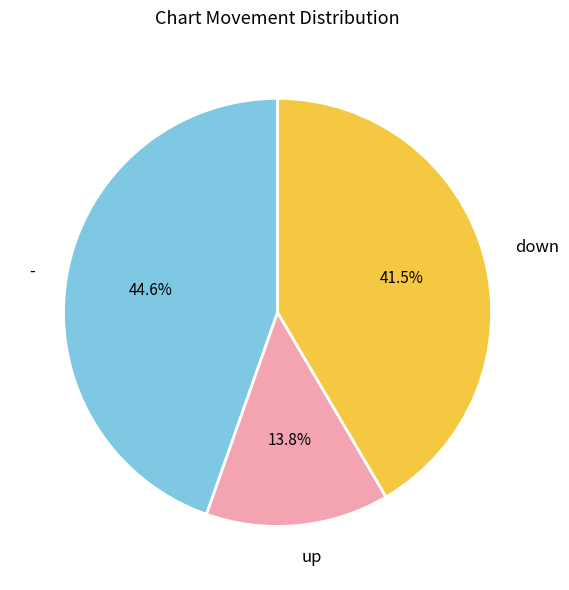

How many segments does this pie chart have?

3